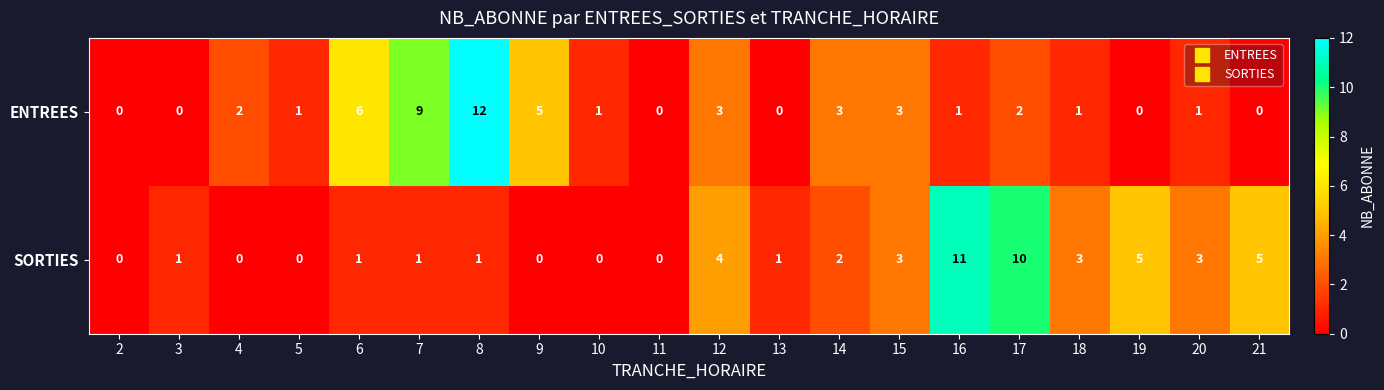

List the series in order of their peak value, highest first.

ENTREES, SORTIES